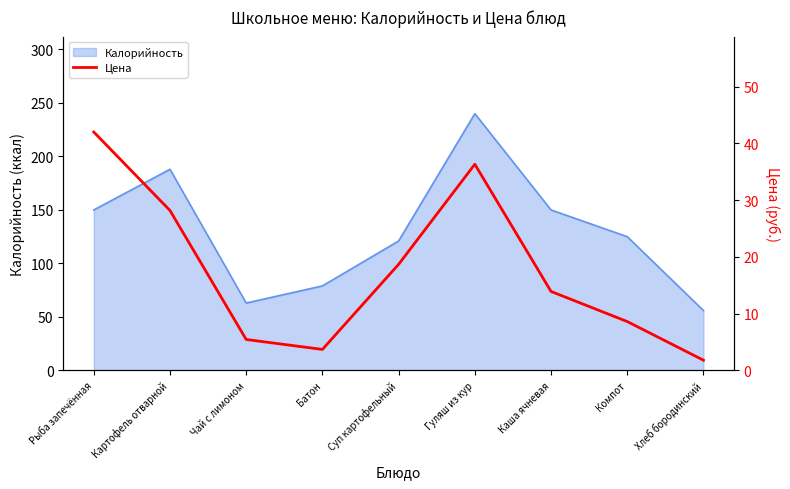

What is the approximate value of Калорийность at Рыба запечённая?

150